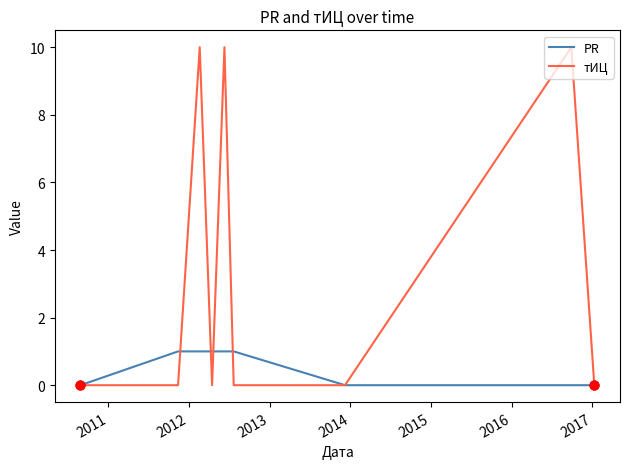

Which series has the largest total across all categories?

тИЦ